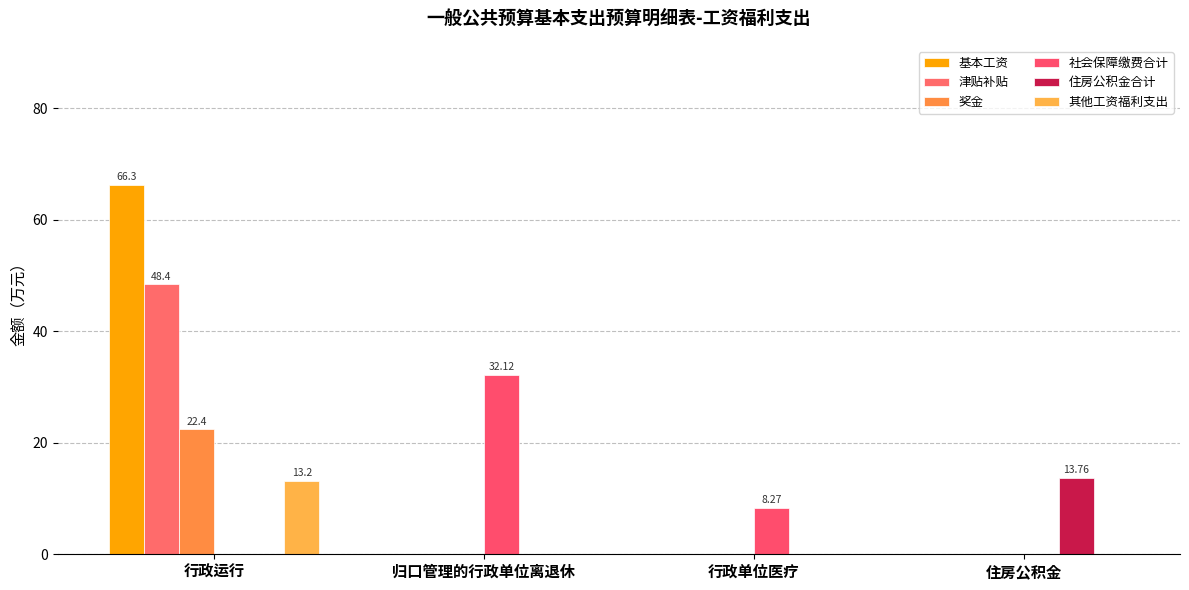

At which category is the sum across all series the highest?

行政运行